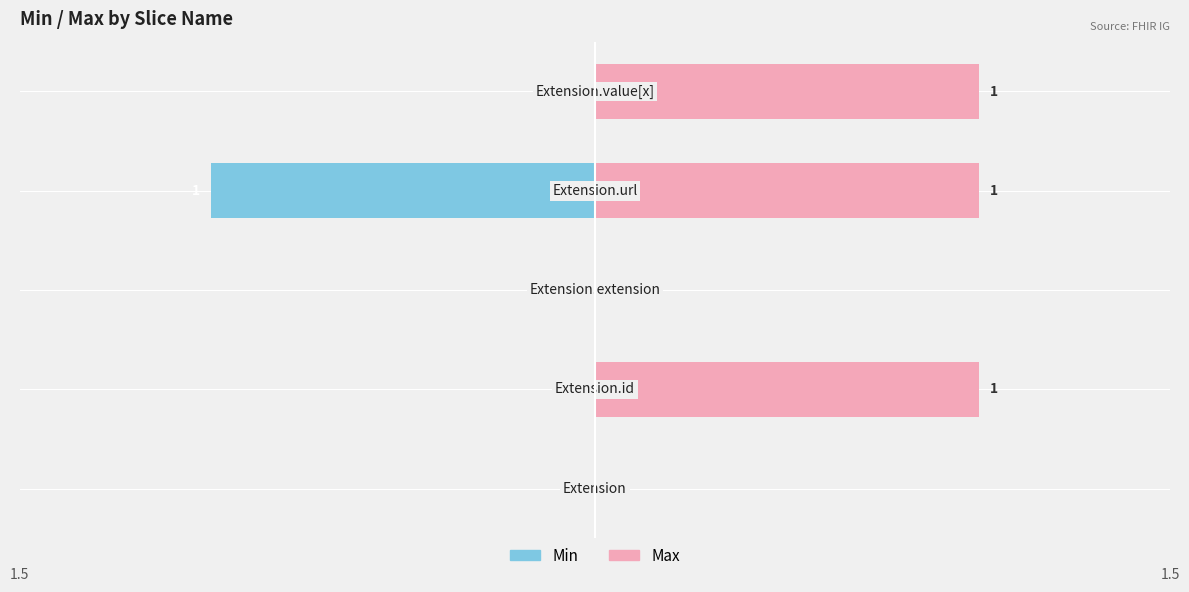

Is the value of Min at 1 greater than the value of Max at 1?

No